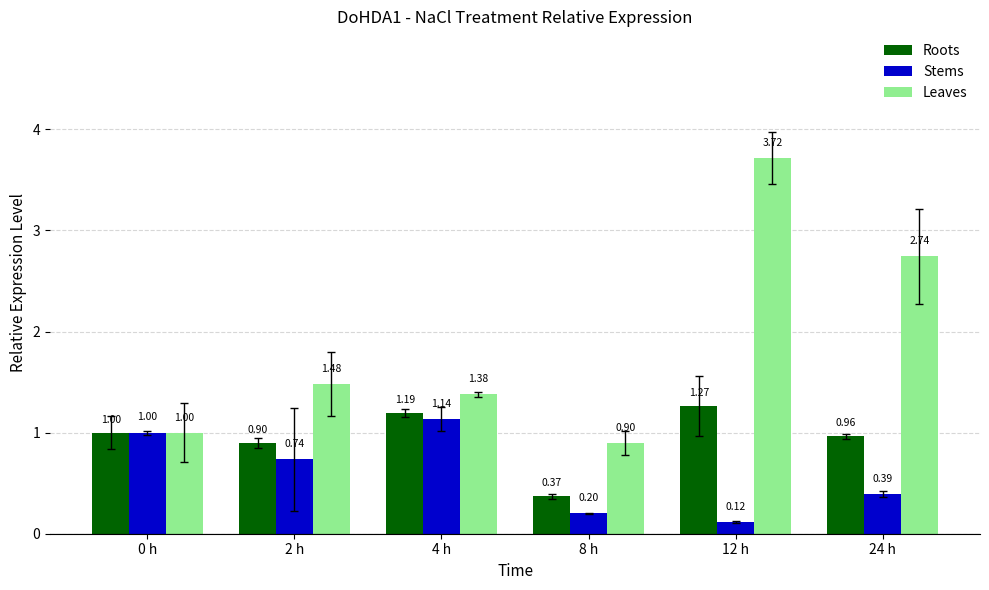

Rank the series at 2 h from highest to lowest value.

Leaves, Roots, Stems